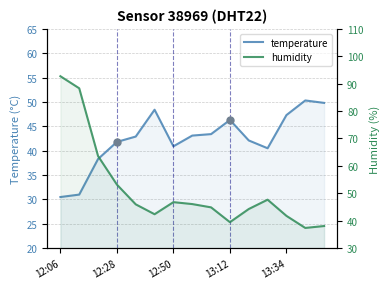

True or false: humidity and temperature cross at least once.

True